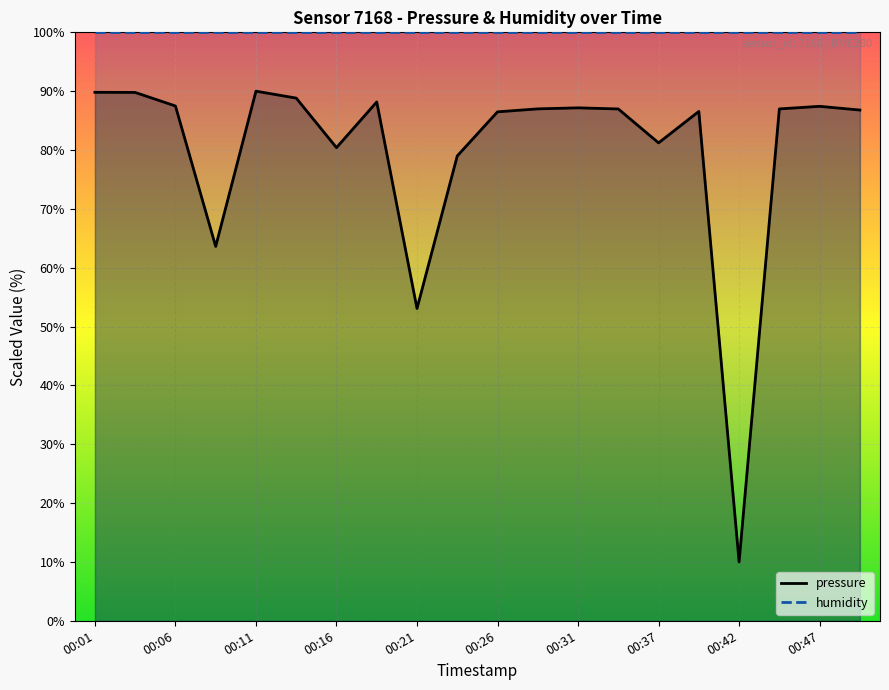

Reading left to right, transcribe all the data shown in this chart.

89.8	89.8	87.5	63.6	90.0	88.8	80.4	88.2	53.1	79.0	86.5	87.0	87.2	87.0	81.2	86.6	10.0	87.0	87.4	86.8